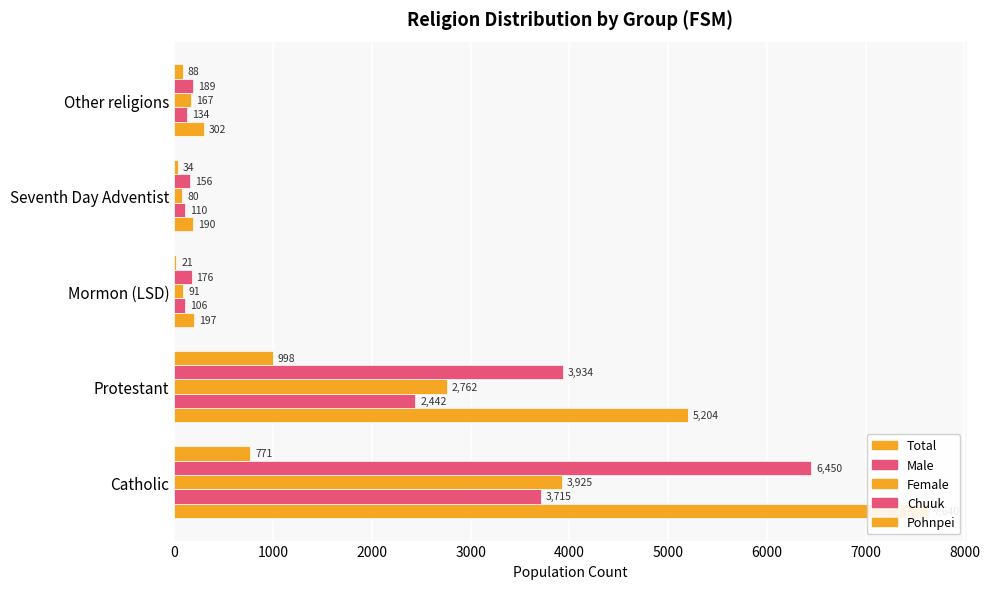

Does the chart contain stacked bars?

No